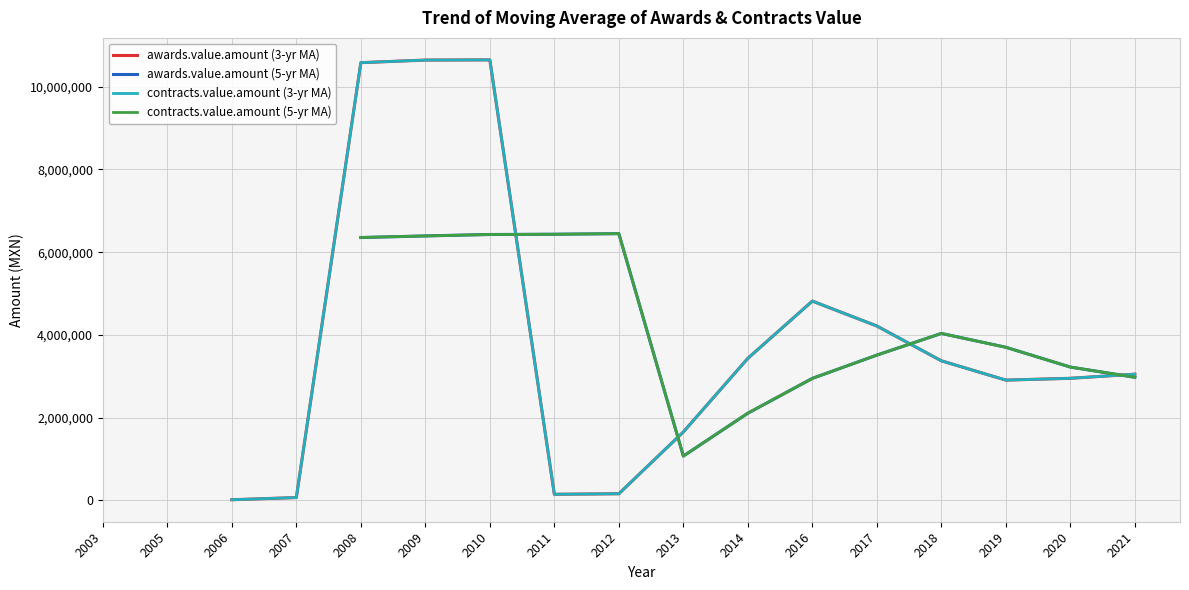

How many positive values does the contracts.value.amount (5-yr MA) series have?

13